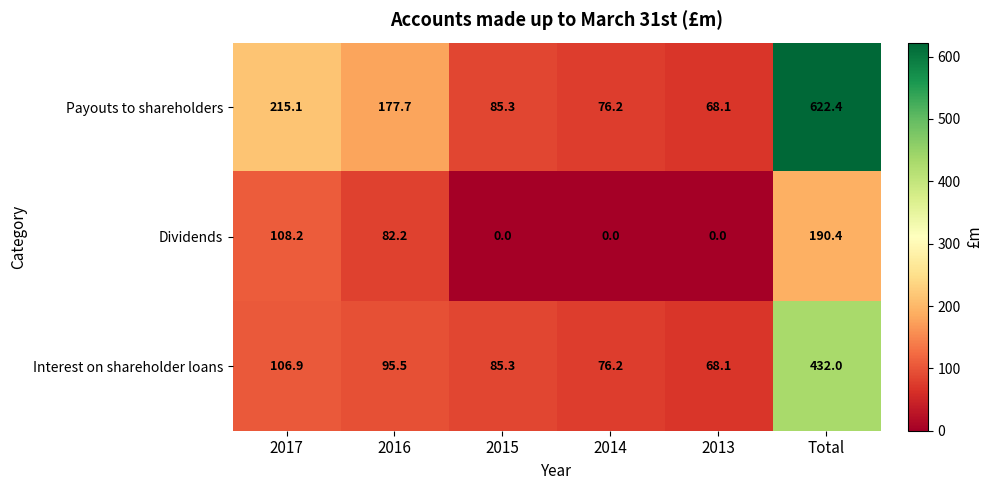

At which category is the sum across all series the highest?

Total